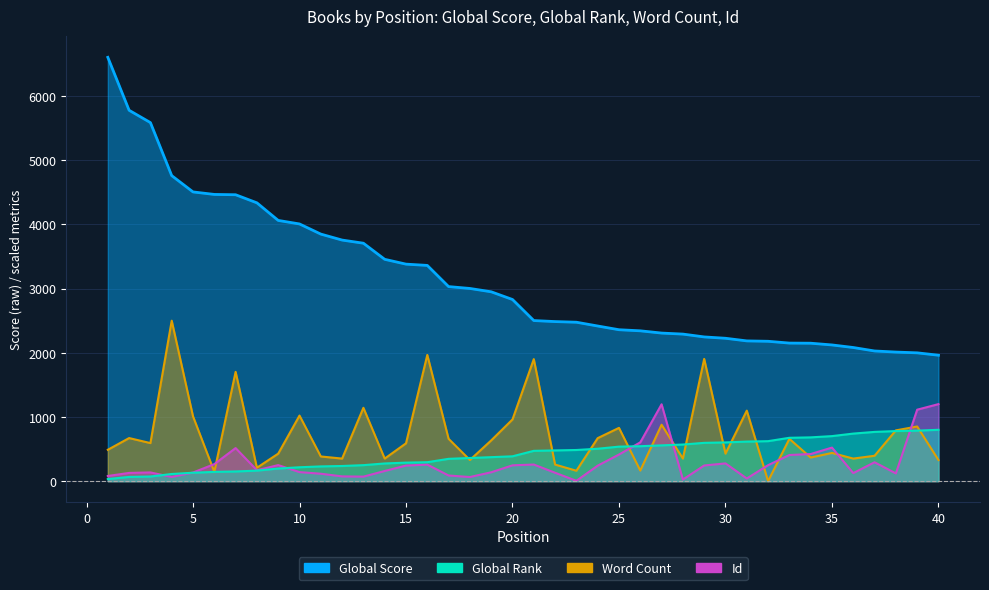

Reading left to right, list all the values displayed in this chart.

Global Score: 1=6603.0	2=5778.0	3=5586.0	4=4760.0	5=4506.0	6=4467.0	7=4462.0	8=4336.0	9=4062.0	10=4007.0	11=3849.0	12=3756.0	13=3707.0	14=3456.0	15=3381.0	16=3361.0	17=3031.0	18=3002.0	19=2950.0	20=2830.0	21=2502.0	22=2486.0	23=2476.0	24=2417.0	25=2359.0	26=2342.0	27=2307.0	28=2291.0	29=2247.0	30=2226.0	31=2185.0	32=2179.0	33=2151.0	34=2149.0	35=2122.0	36=2082.0	37=2028.0	38=2011.0	39=1999.0	40=1962.0
Global Rank: 1=32.8	2=65.6	3=72.1	4=111.5	5=131.1	6=144.3	7=150.8	8=163.9	9=196.7	10=216.4	11=229.5	12=236.1	13=249.2	14=275.4	15=288.5	16=295.1	17=347.5	18=360.7	19=373.8	20=386.9	21=472.1	22=478.7	23=485.2	24=504.9	25=537.7	26=544.3	27=557.4	28=570.5	29=596.7	30=603.3	31=616.4	32=623.0	33=675.4	34=682.0	35=701.6	36=741.0	37=767.2	38=780.3	39=786.9	40=800.0
Word Count: 1=488.6	2=671.2	3=592.9	4=2500.0	5=1009.9	6=145.2	7=1702.8	8=208.7	9=428.5	10=1021.7	11=384.5	12=351.6	13=1142.5	14=351.6	15=589.7	16=1966.5	17=659.2	18=329.4	19=634.4	20=961.3	21=1901.1	22=258.0	23=162.0	24=669.9	25=830.0	26=164.8	27=878.9	28=351.6	29=1904.6	30=428.5	31=1098.6	32=0.0	33=659.2	34=367.6	35=439.4	36=351.6	37=395.5	38=791.0	39=851.4	40=328.8
Id: 1=80.4	2=128.2	3=135.7	4=65.3	5=134.5	6=265.1	7=515.2	8=169.6	9=250.1	10=140.7	11=115.6	12=74.1	13=70.4	14=158.3	15=242.5	16=257.6	17=88.0	18=64.1	19=138.2	20=246.3	21=258.8	22=130.7	23=5.0	24=241.3	25=414.7	26=604.4	27=1197.5	28=25.1	29=243.8	30=276.4	31=41.5	32=248.8	33=407.1	34=422.2	35=522.7	36=125.7	37=294.0	38=120.6	39=1113.3	40=1200.0